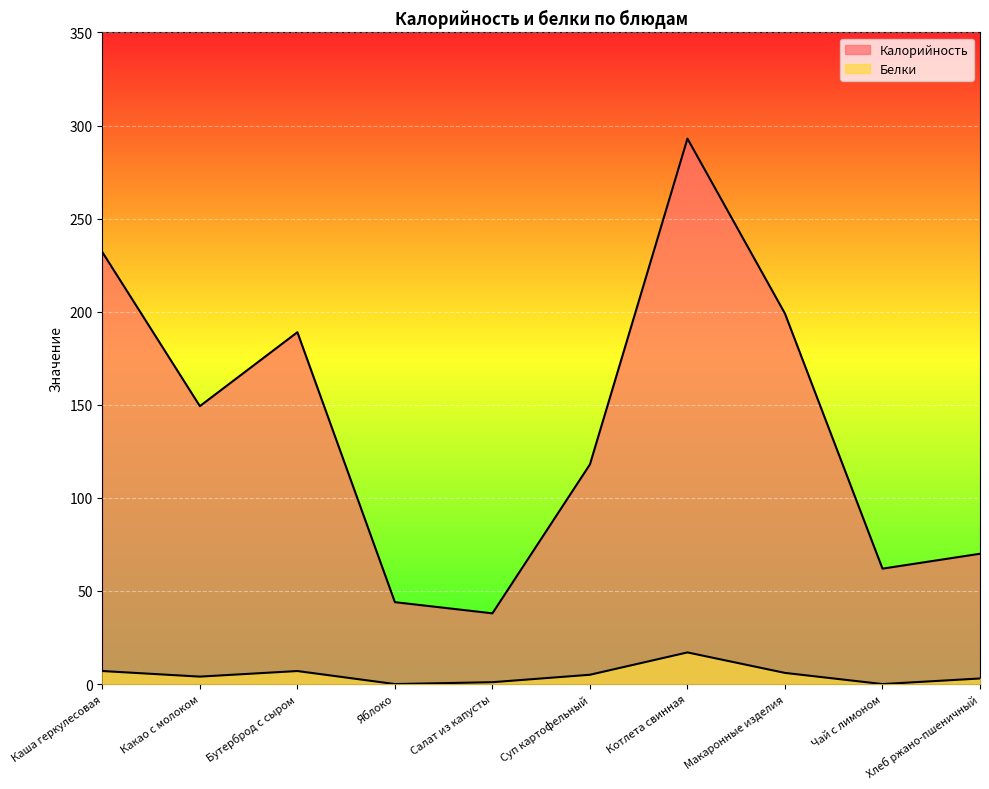

What is the label of the 2nd point from the right?

Чай с лимоном